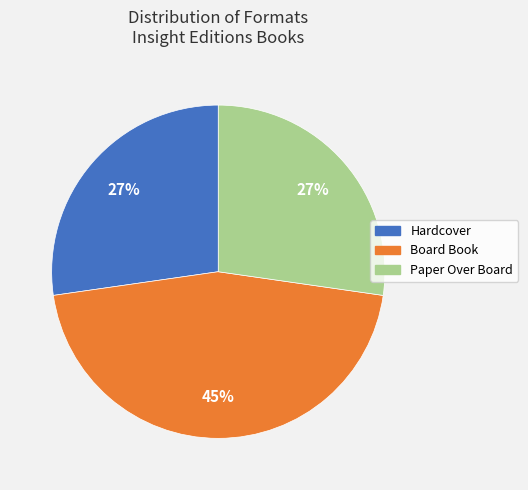

Does any single category account for the majority?

No